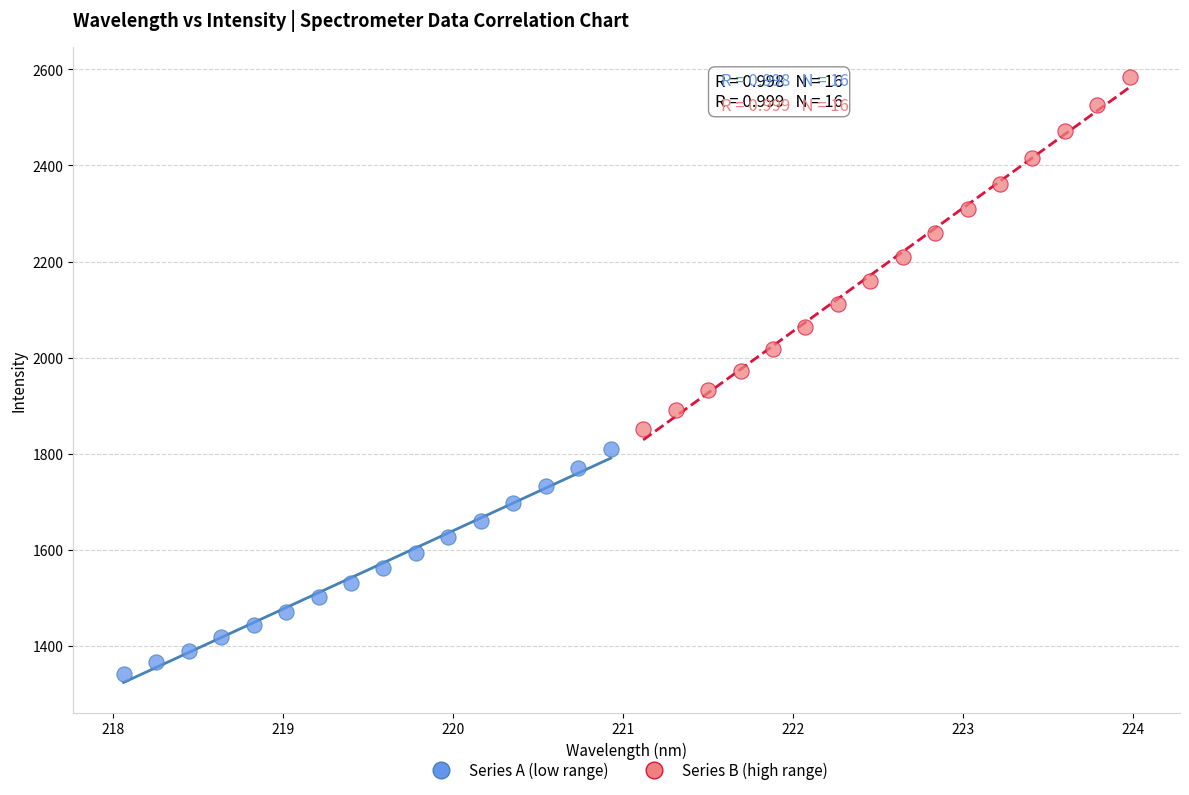

Which series contains the highest Y value?

Series B (high range)